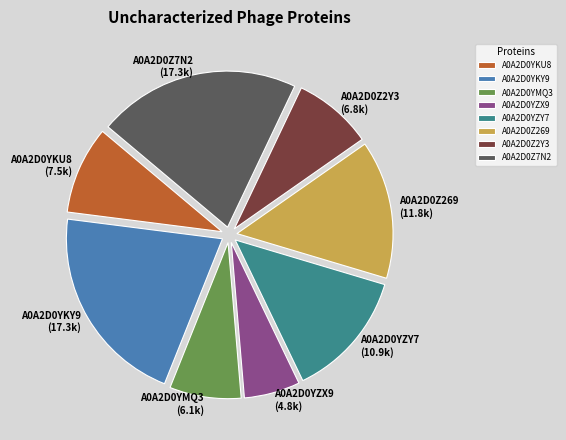

Is the sum of A0A2D0Z2Y3 and A0A2D0YZX9 greater than half?

No